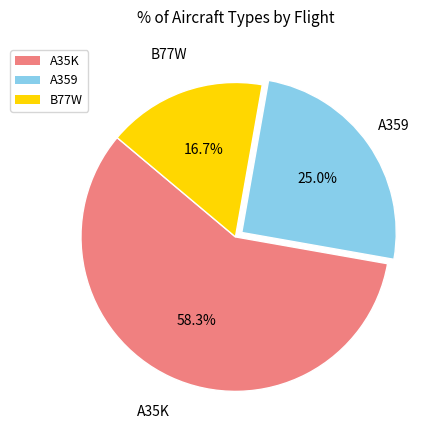

Combined, what portion of the pie is B77W and A359?

41.7%